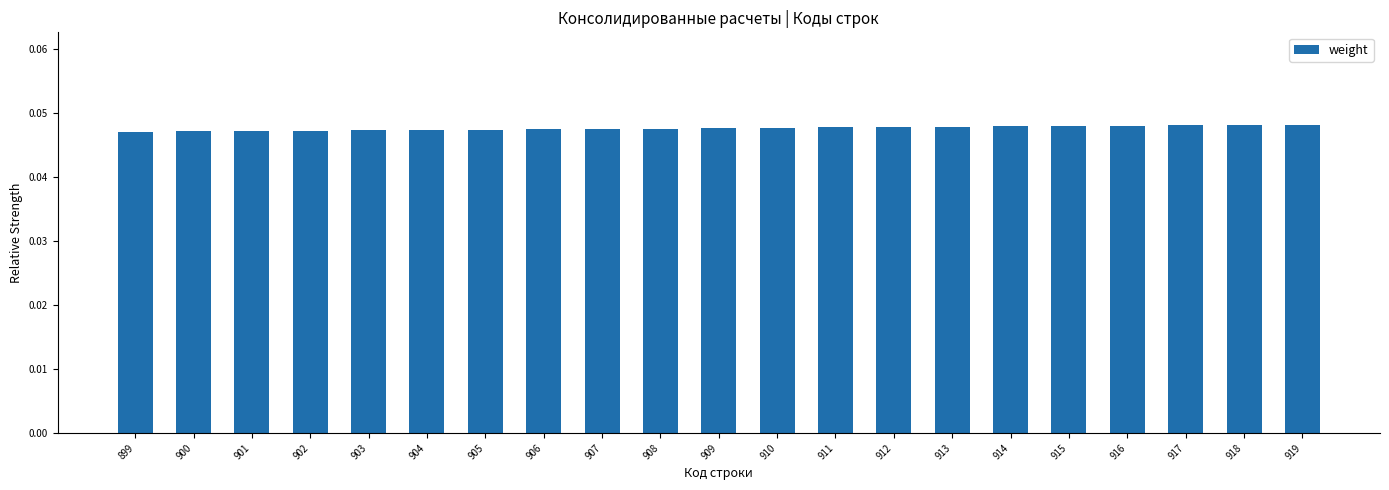

How many values are between 0 and 1?

21